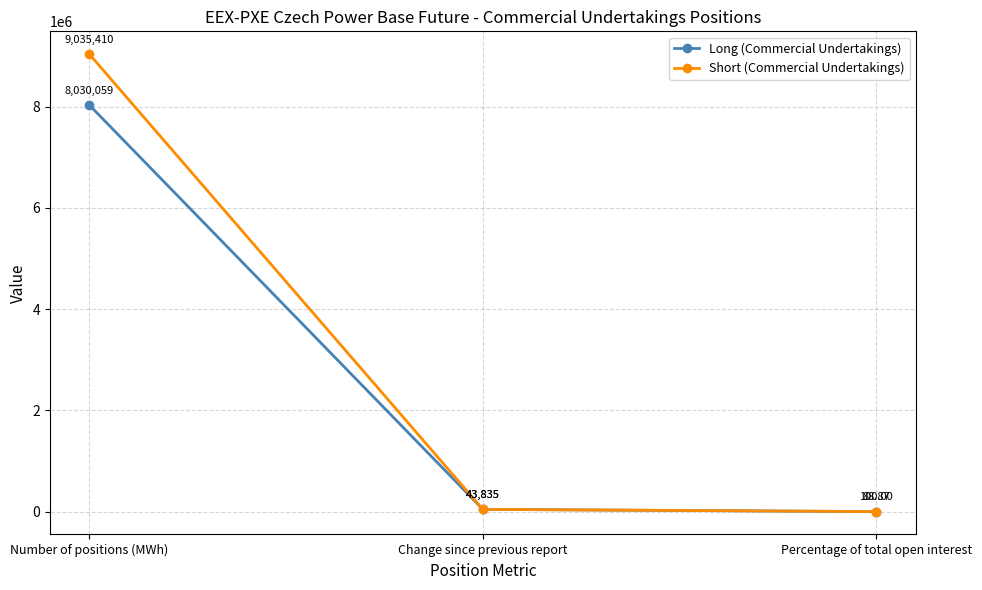

Which series has the largest total across all categories?

Short (Commercial Undertakings)